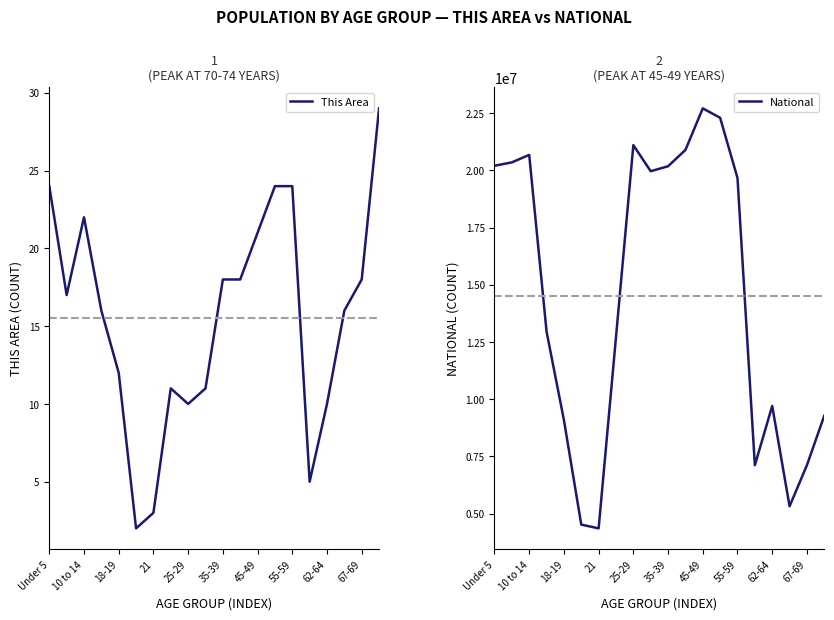

True or false: This Area has a value of 27 at 67-69.

False